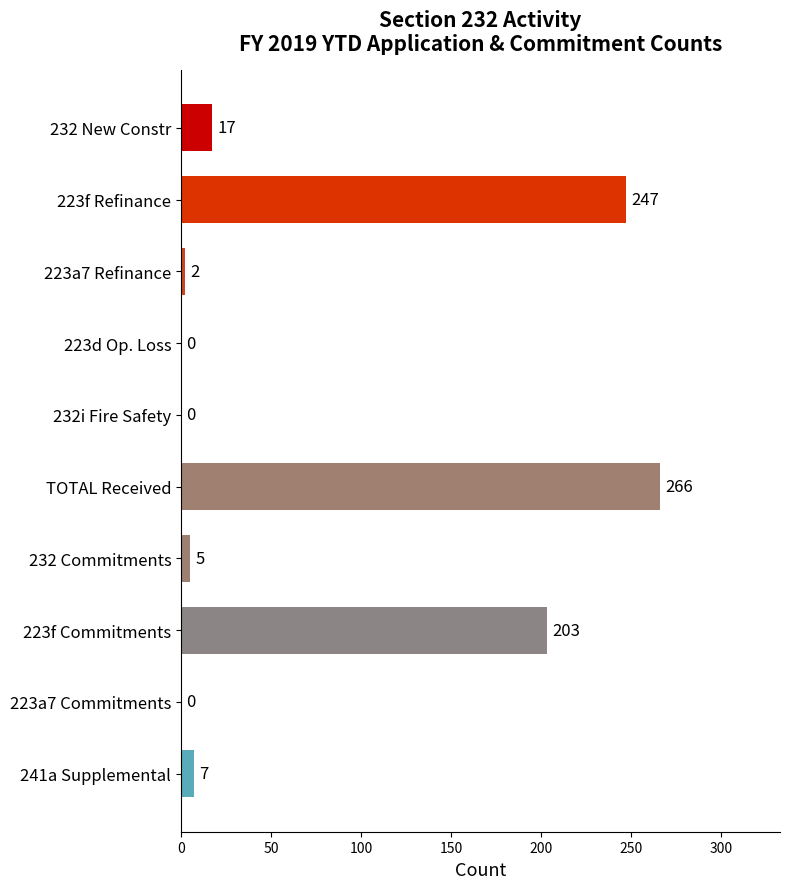

How many positive values are there?

7